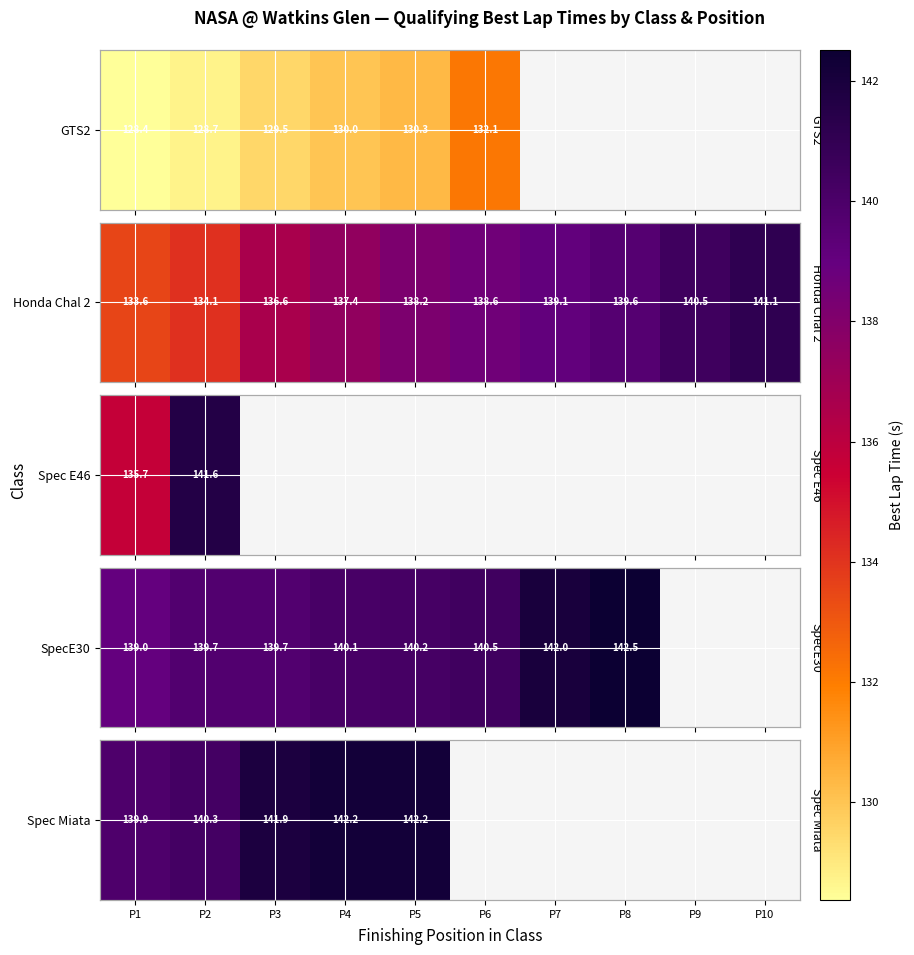

Rank the categories by value from lowest to highest.

P1, P2, P3, P4, P5, P6, P7, P8, P9, P10